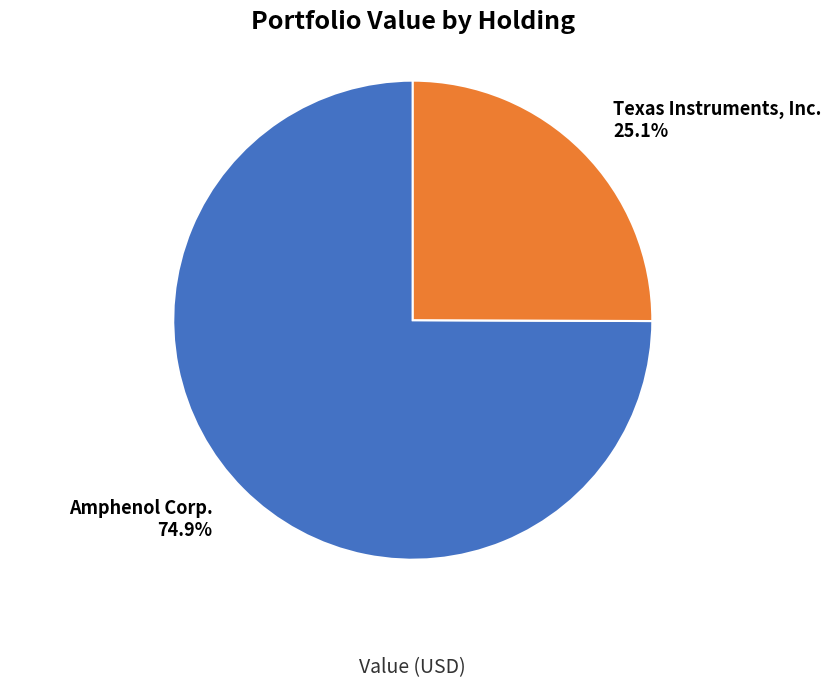

To the nearest percent, what portion does Texas Instruments, Inc. represent?

25%